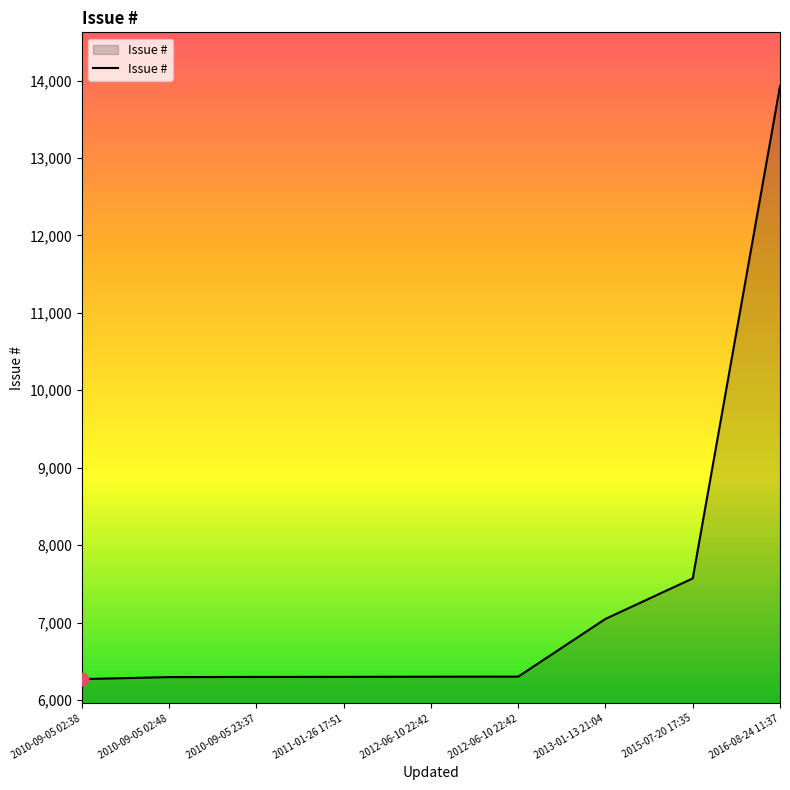

What is the change in value from 2010-09-05 02:48 to 2012-06-10 22:42?

+6